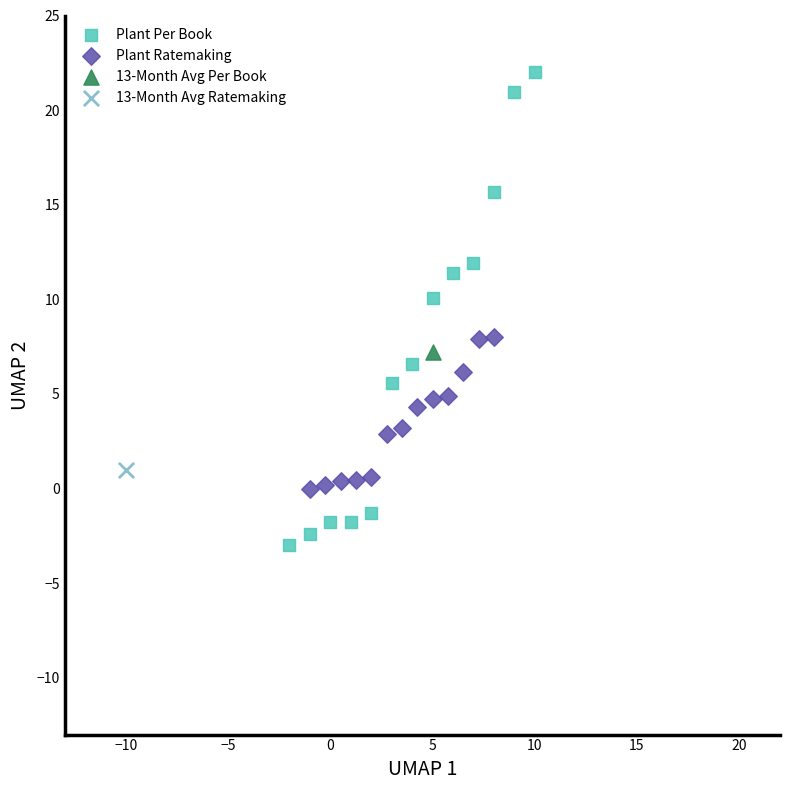

Which series reaches the maximum Y coordinate?

Plant Per Book